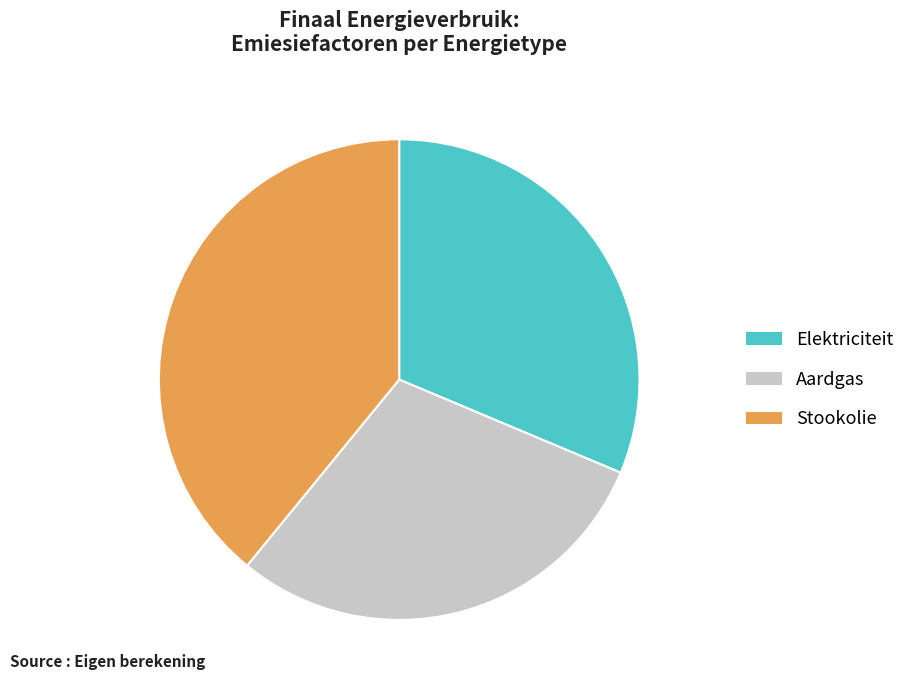

Between Elektriciteit and Aardgas, which is larger?

Elektriciteit